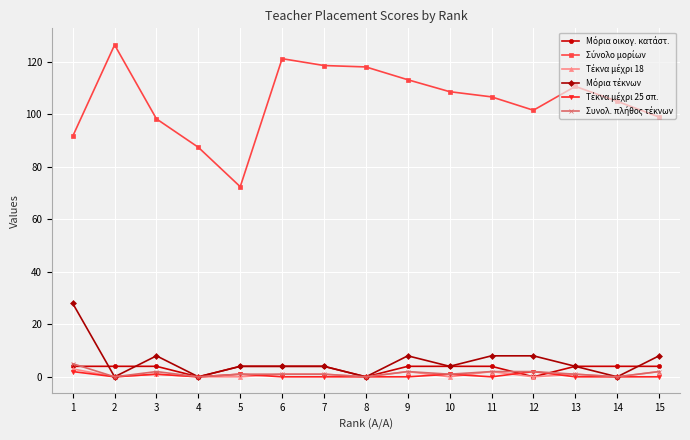

What is the difference between the highest and lowest values at 2?

126.5